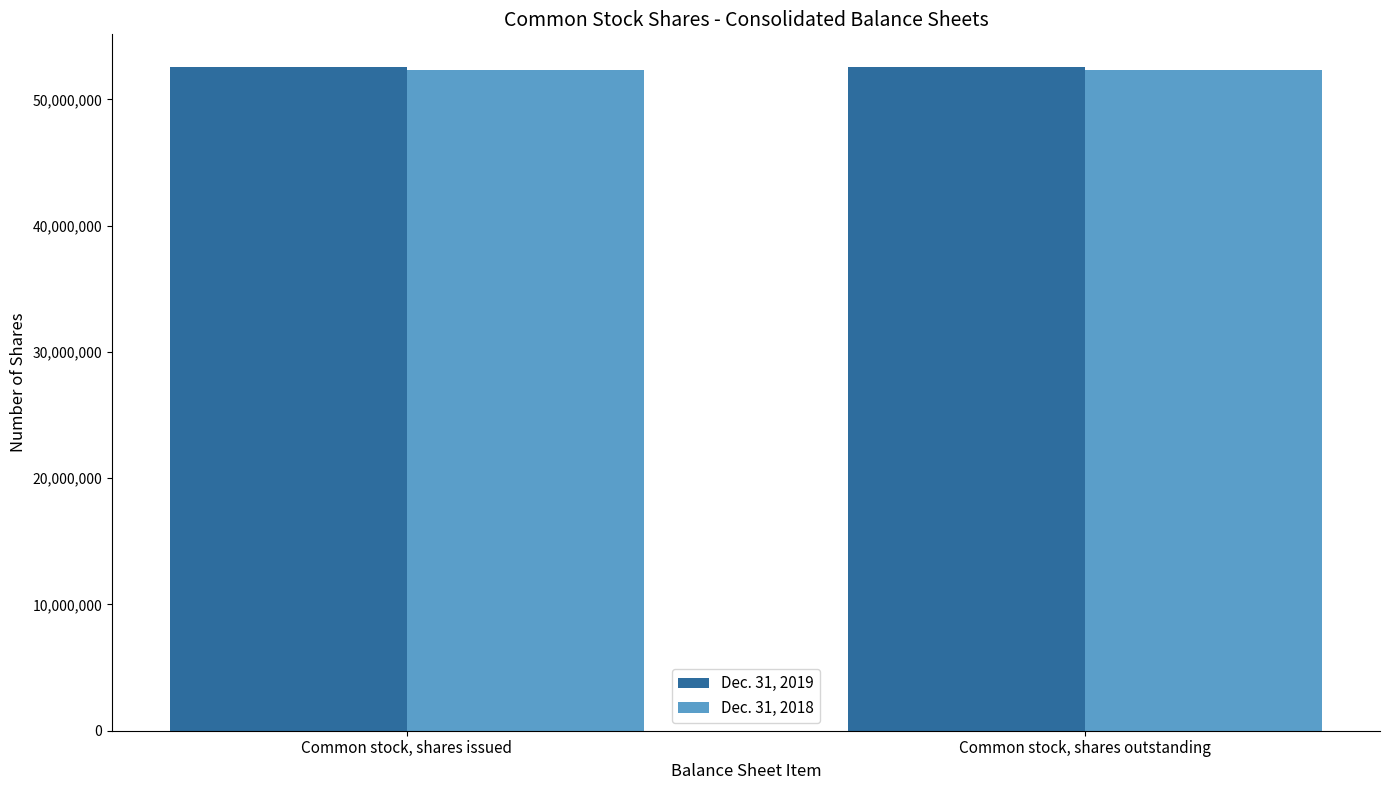

Count the number of categories in the chart.

2